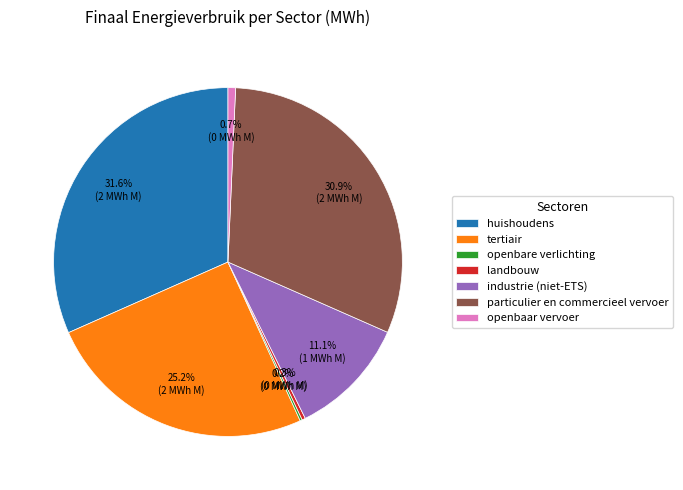

Which slice is the largest?

huishoudens